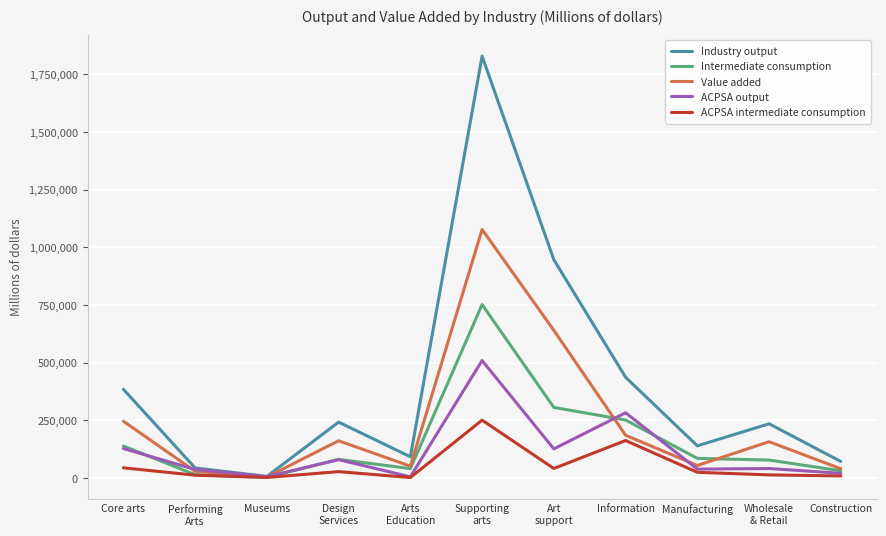

What are all the series names shown in the legend?

Industry output, Intermediate consumption, Value added, ACPSA output, ACPSA intermediate consumption